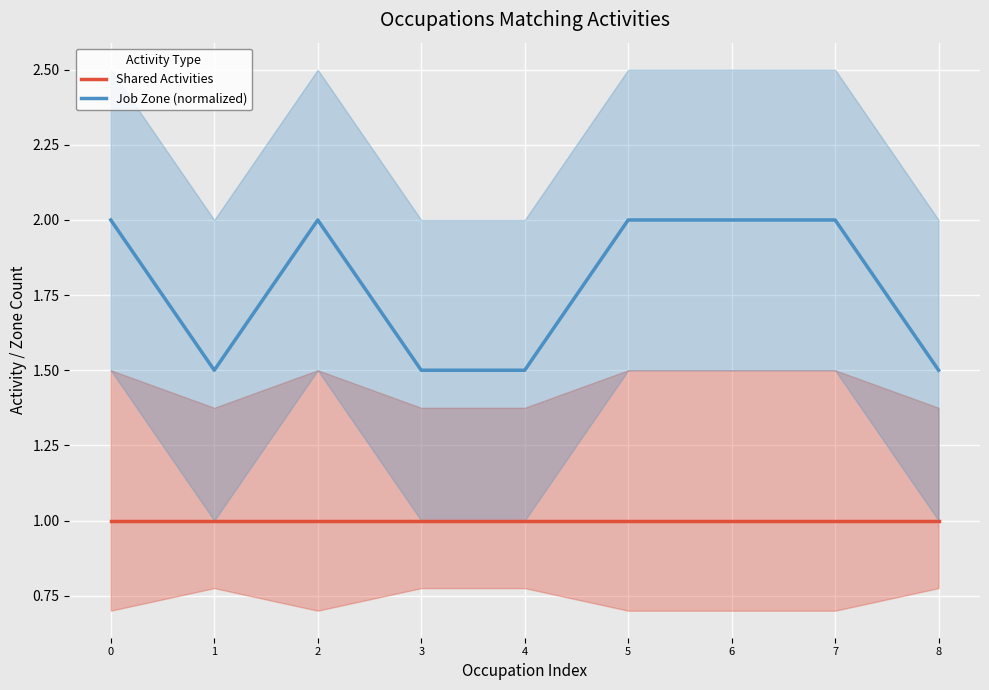

Which series has the largest total across all categories?

Job Zone (normalized)